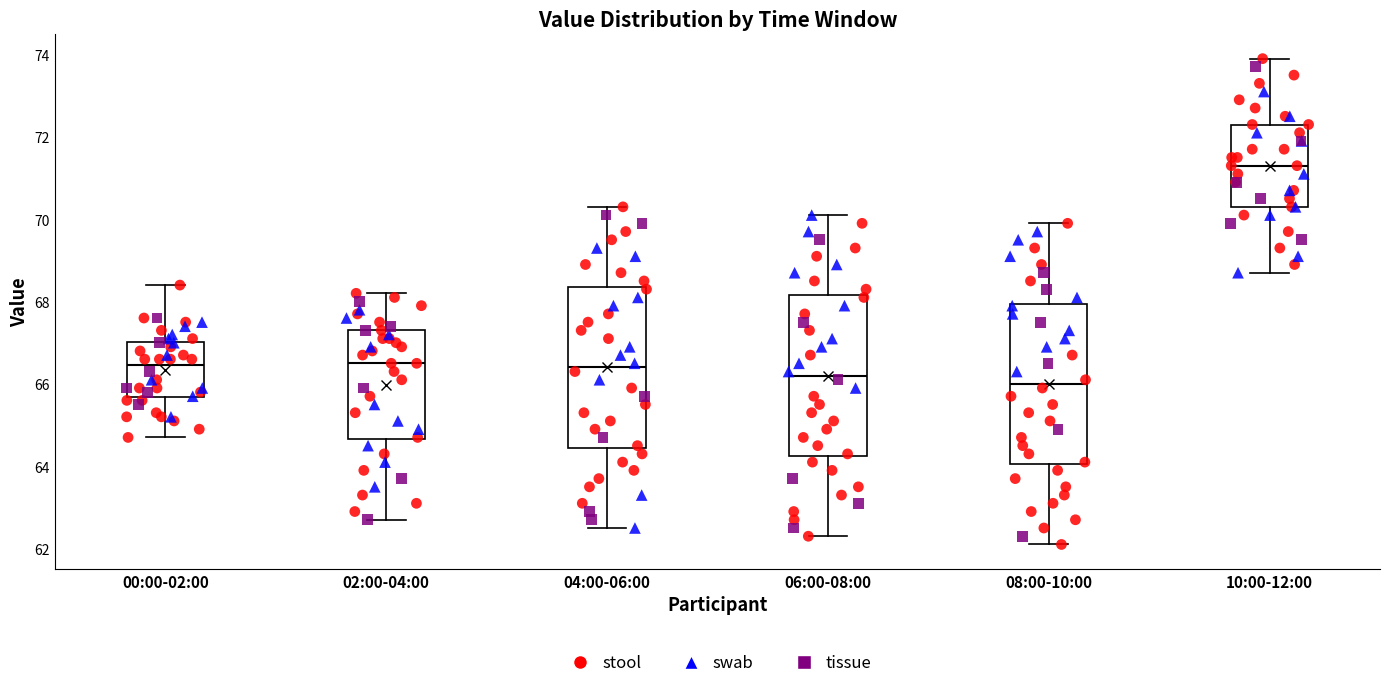

Reading left to right, read every box against the y-axis: the position of its median line, the range the box covers, and the ends of its whiskers. The values are not printed on the chart, so give them approximately, as read against the axis.

00:00-02:00: median 66.4, box 65.6 to 67.0, whiskers 64.8 to 68.4
02:00-04:00: median 66.6, box 64.6 to 67.4, whiskers 62.8 to 68.2
04:00-06:00: median 66.4, box 64.4 to 68.4, whiskers 62.6 to 70.4
06:00-08:00: median 66.2, box 64.2 to 68.2, whiskers 62.4 to 70.2
08:00-10:00: median 66.0, box 64.0 to 68.0, whiskers 62.2 to 70.0
10:00-12:00: median 71.4, box 70.4 to 72.4, whiskers 68.8 to 74.0